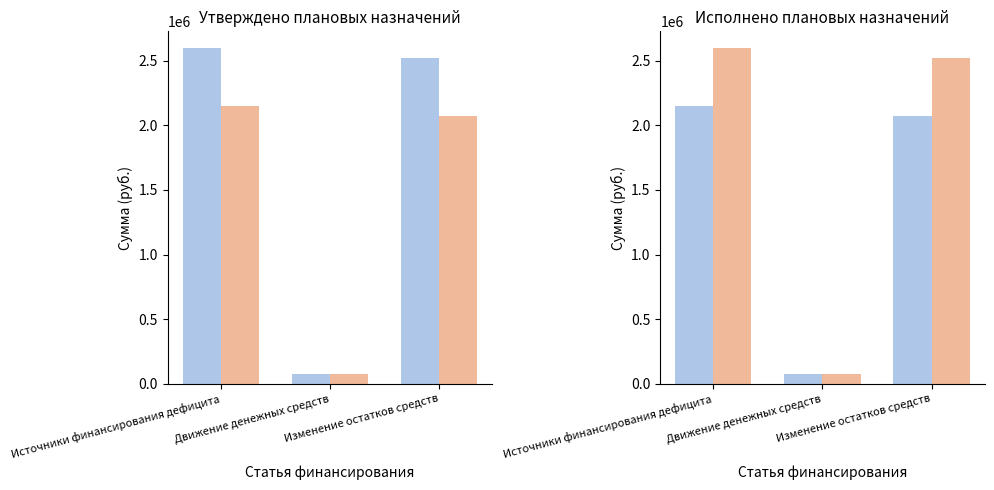

What is the label of the 3rd bar from the right?

Источники финансирования дефицита